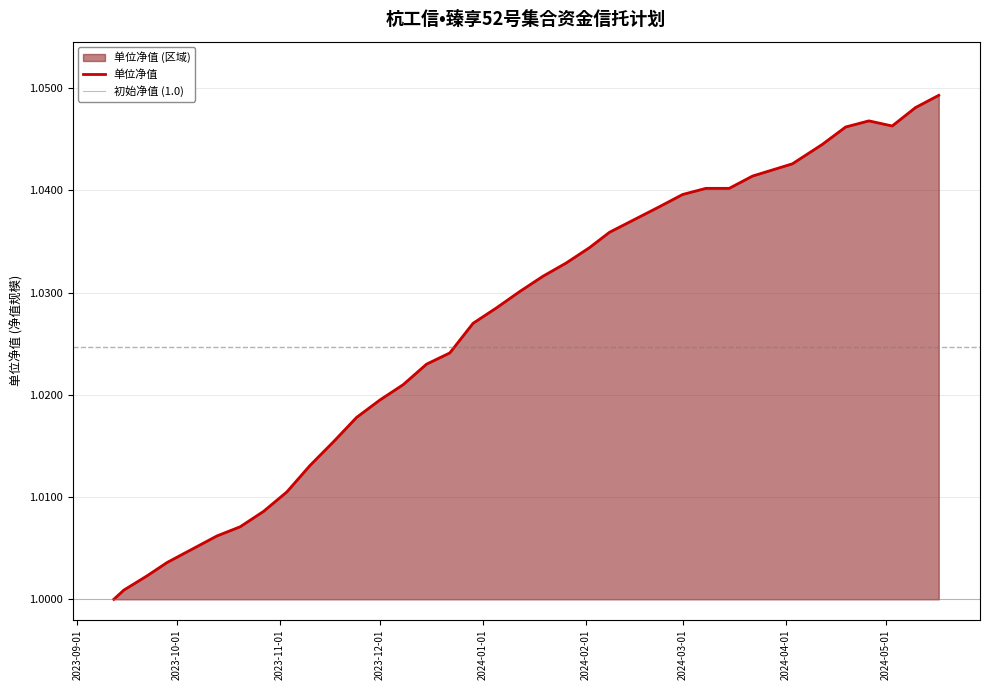

How many lines are shown in the chart?

1